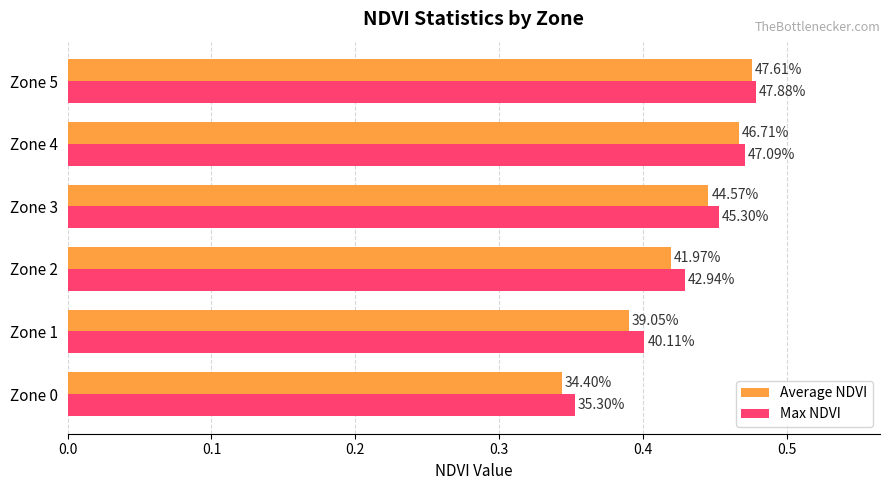

Which series has the largest range (max minus min)?

Average NDVI